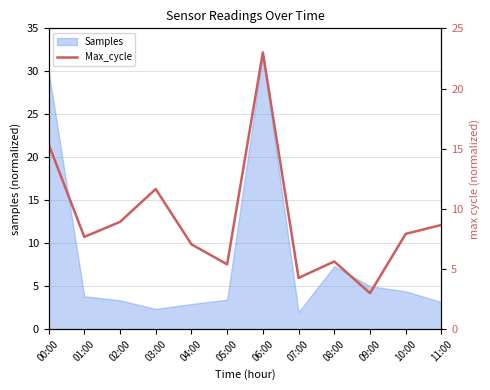

Reading right to left, transcribe all the data shown in this chart.

8.7	7.9	3.0	5.6	4.3	23.0	5.4	7.1	11.6	8.9	7.7	15.4